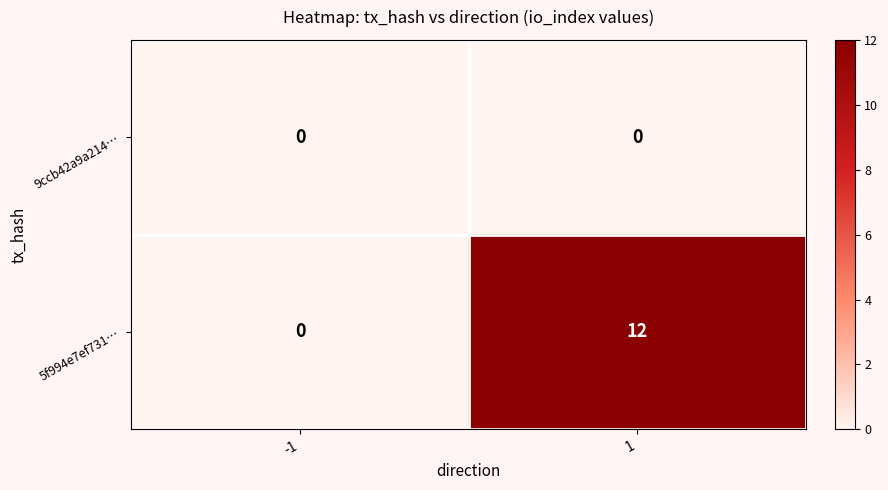

Rank the series by their maximum value, from highest to lowest.

5f994e7ef731…, 9ccb42a9a214…